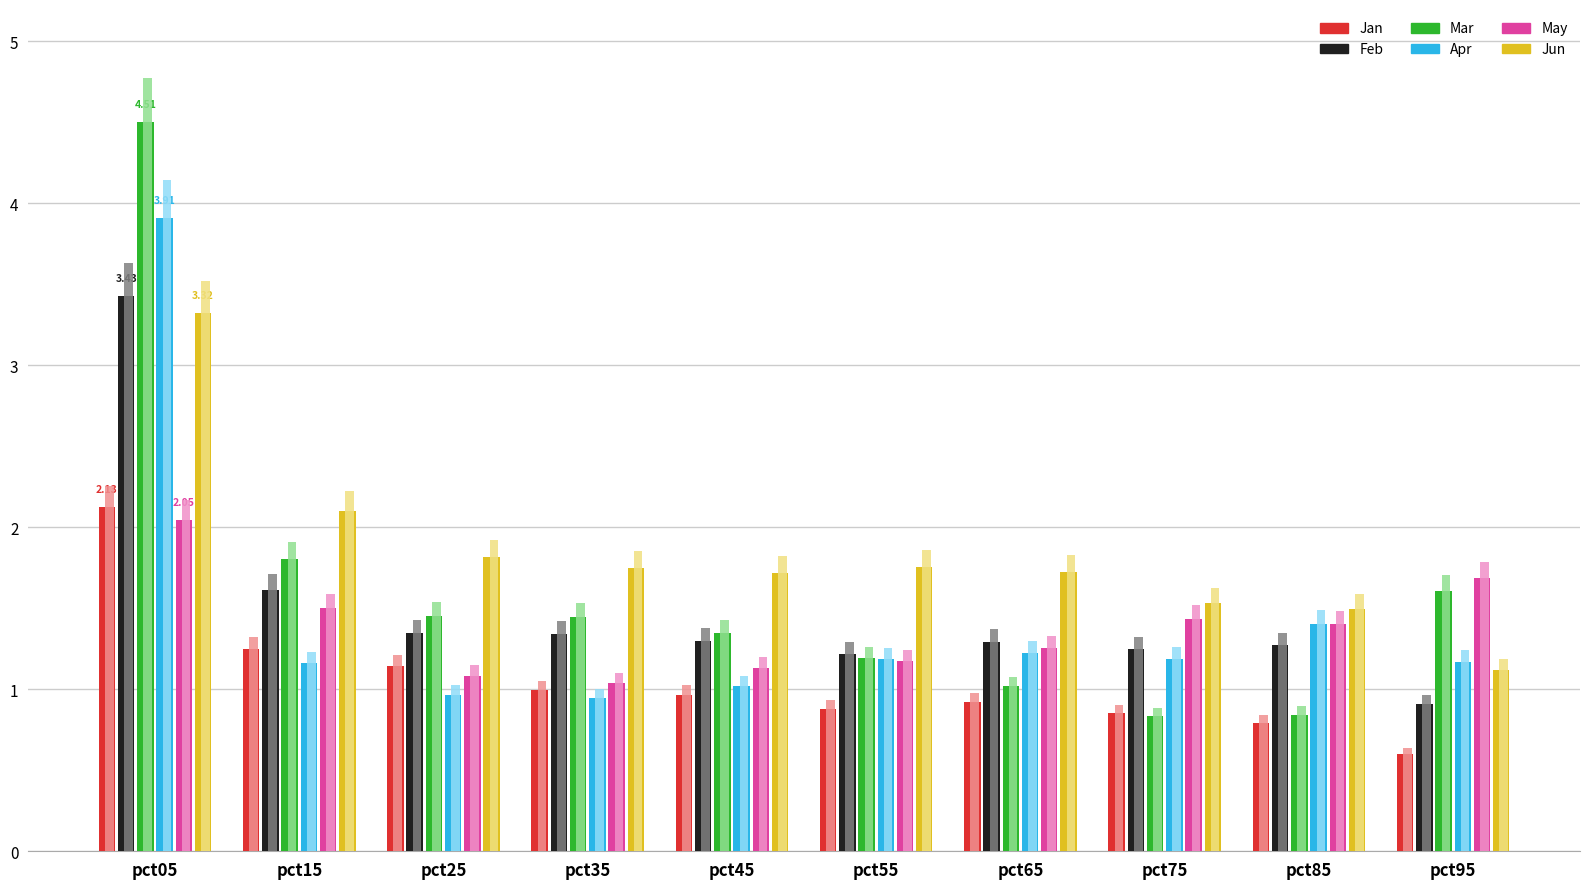

What are all the series names shown in the legend?

Jan, Feb, Mar, Apr, May, Jun